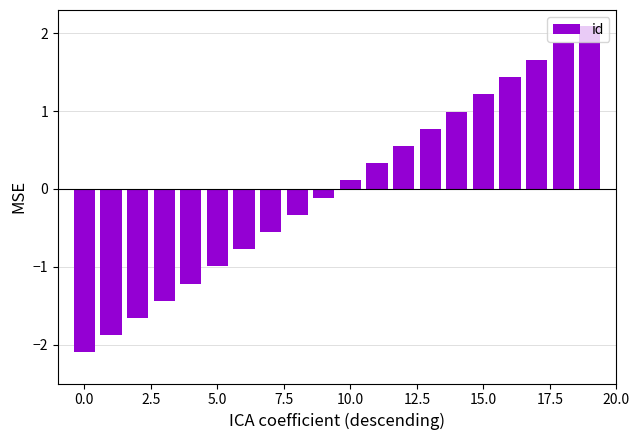

Count the number of values greater than 0.

10